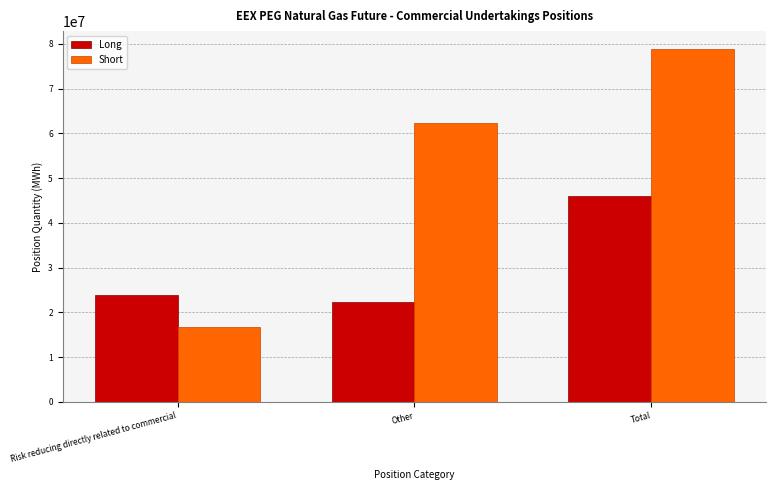

Reading right to left, what are all the values shown in this chart?

Long: 46075494.0	22274832.0	23800662.0
Short: 78934901.0	62309047.0	16625854.0